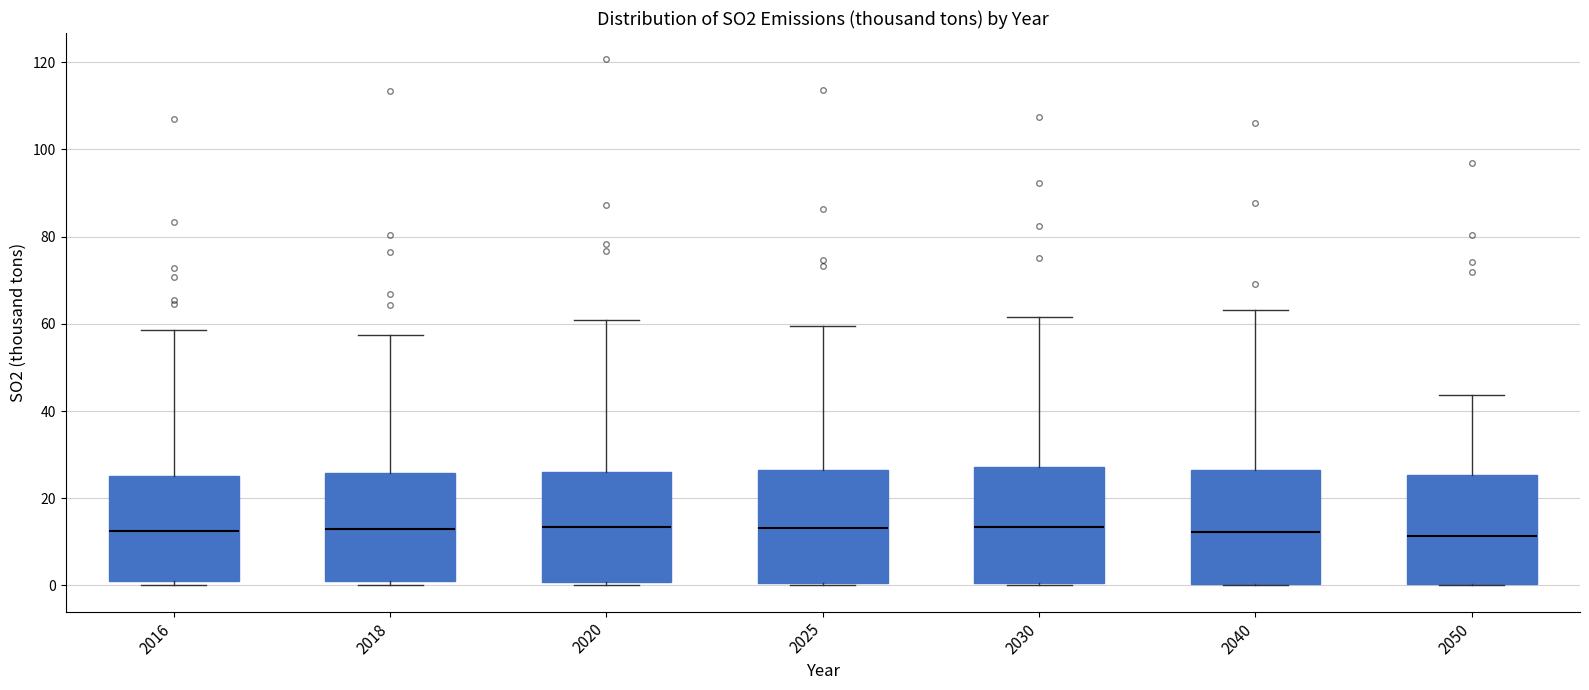

Reading left to right, transcribe this box plot: for each box, give where its median line is, the range the box spans, and where its two whiskers end, as read against the y-axis. The values are not printed on the chart, so give them approximately, as read against the axis.

2016: median 12, box 2 to 26, whiskers 0 to 58
2018: median 12, box 2 to 26, whiskers 0 to 58
2020: median 14, box 0 to 26, whiskers 0 (just below the box's lower edge) to 60
2025: median 14, box 0 to 26, whiskers 0 to 60
2030: median 14, box 0 to 28, whiskers 0 to 62
2040: median 12, box 0 to 26, whiskers 0 to 64
2050: median 12, box 0 to 26, whiskers 0 to 44